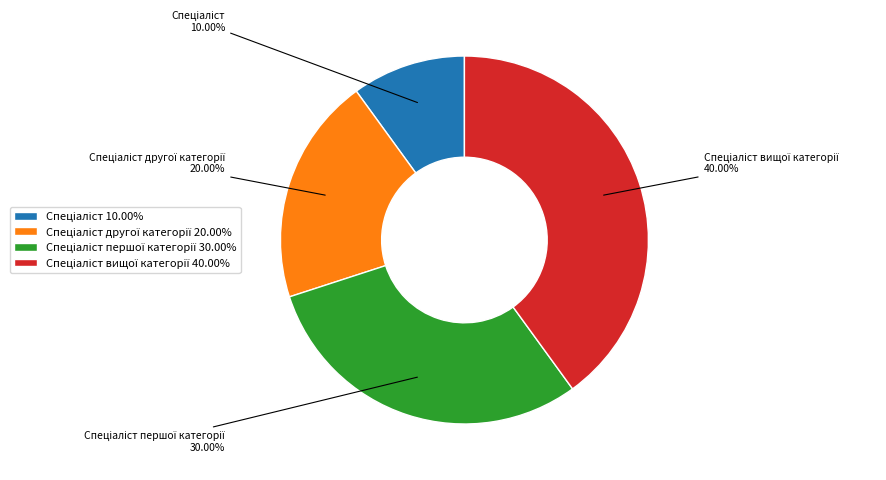

Count the number of slices in the pie.

4